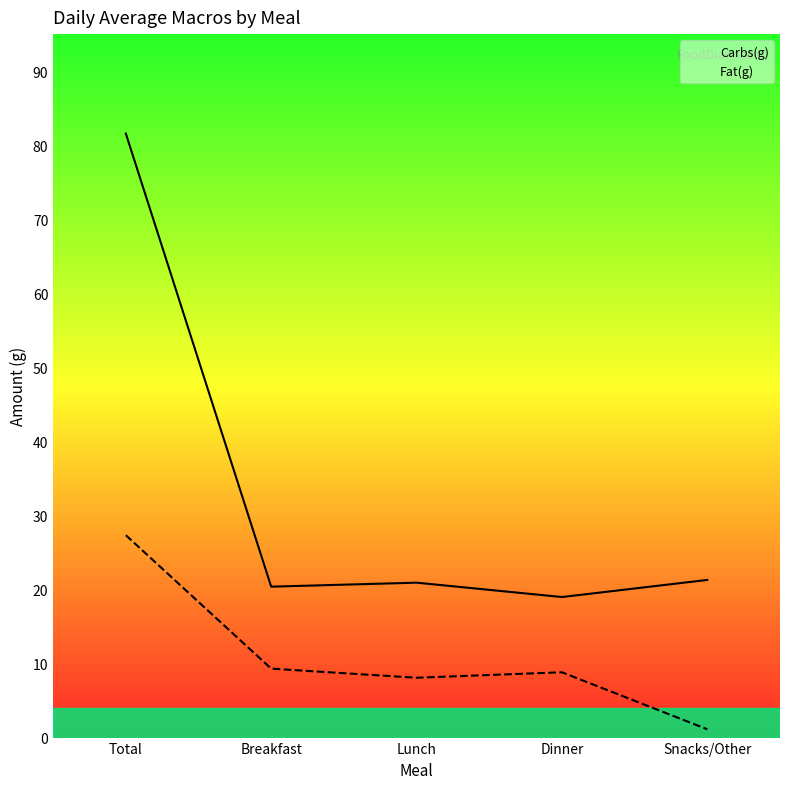

What is the label of the 5th point from the right?

Total